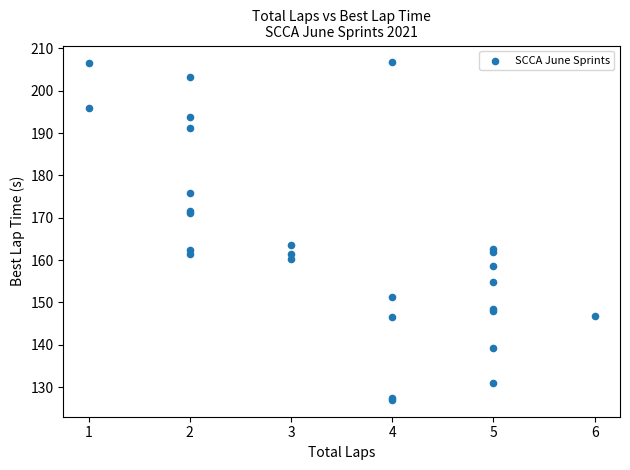

What Y value in the scatter plot is closest to 166?

163.7